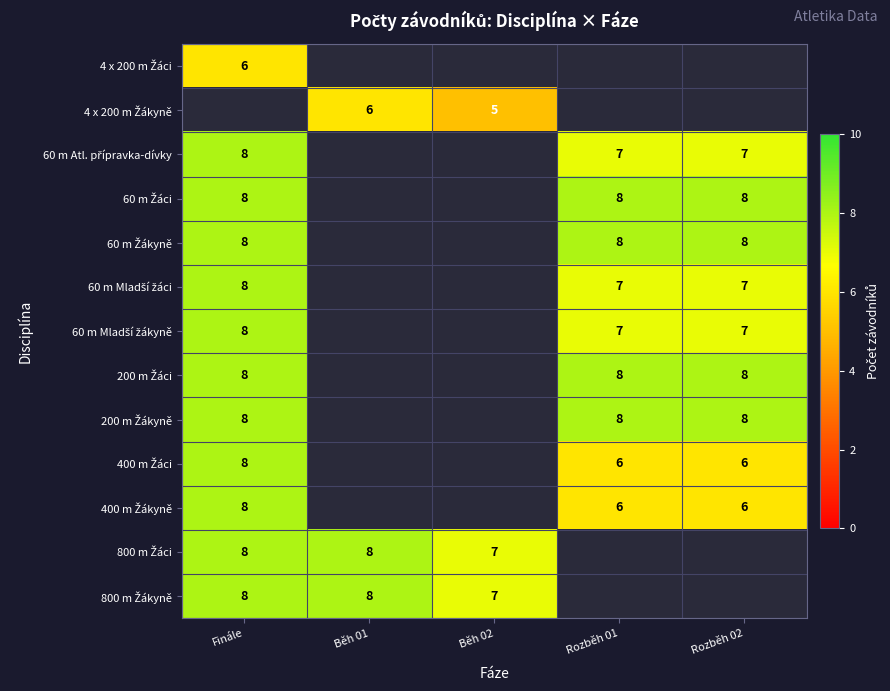

Count the number of data series in this chart.

13